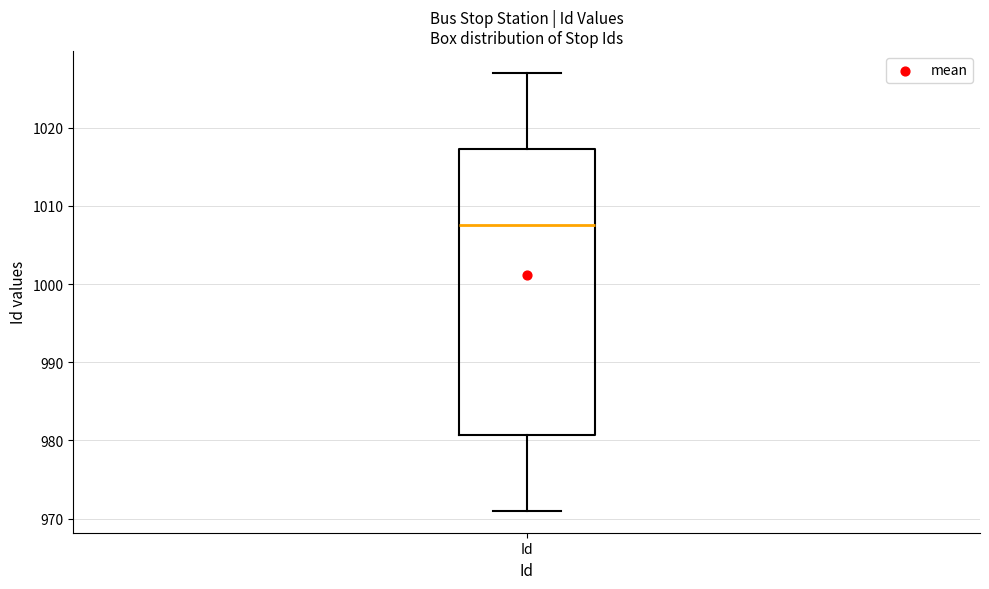

Read this box plot against the y-axis: the position of the median line, the range covered by the box, and the ends of both whiskers. The values are not printed on the chart, so give them approximately, as read against the axis.

median 1008, box 981 to 1017, whiskers 971 to 1027